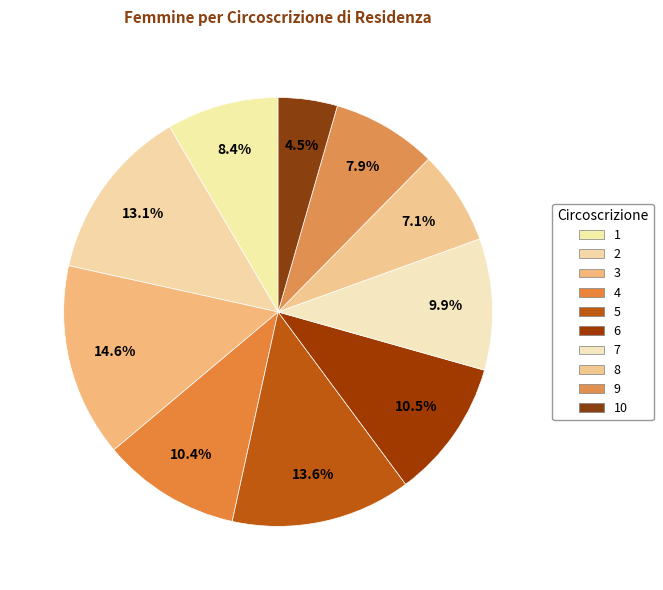

Between 3 and 6, which is larger?

3